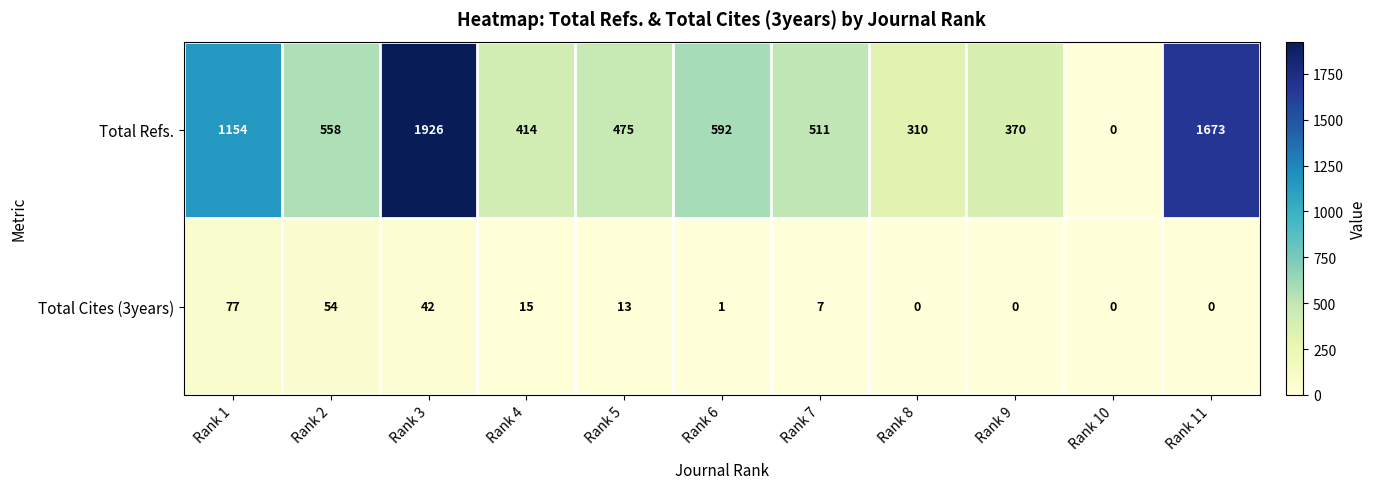

At which category is the sum across all series the highest?

Rank 3